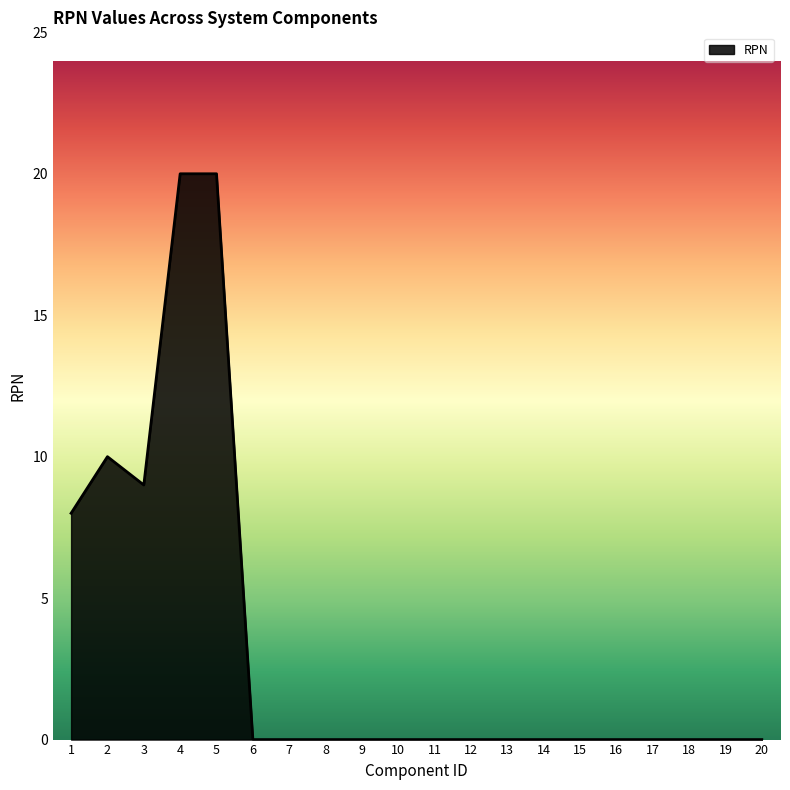

What is the sum of the values at 18 and 4?

20